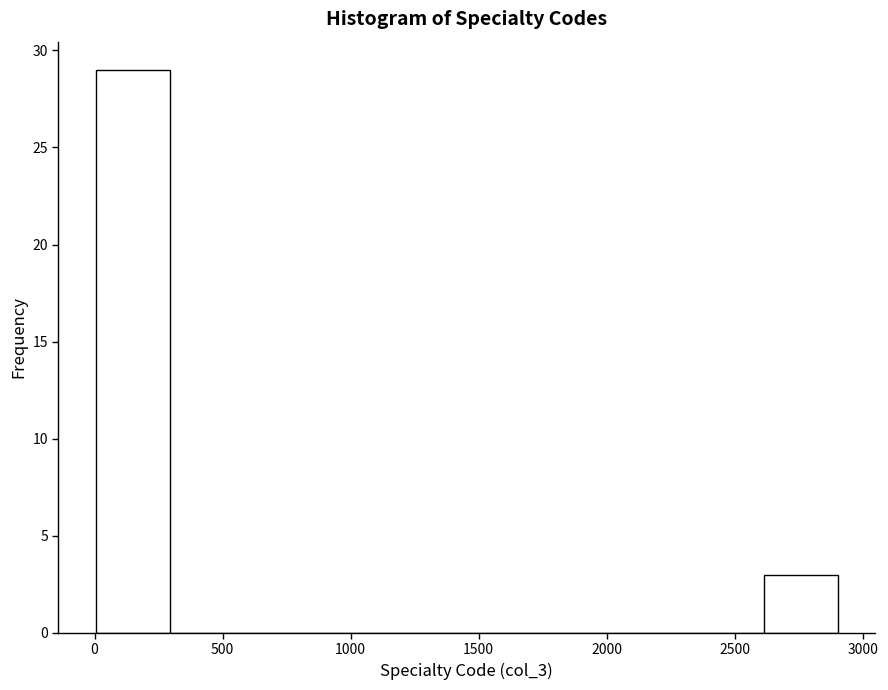

Over which range of the x-axis is the bar tallest?

0 to 300